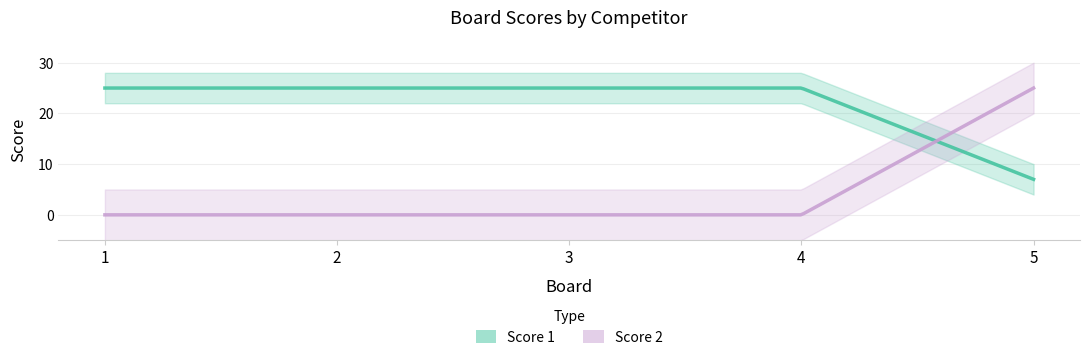

The value of Score 2 at 4 is 0. True or false?

True